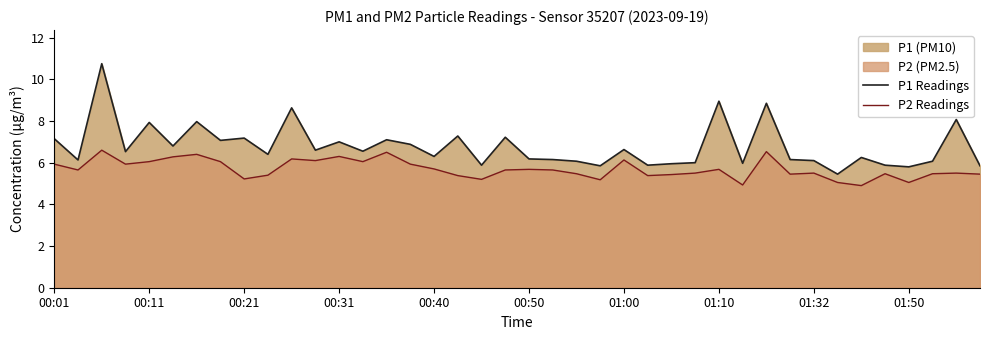

Where does the P1 Readings series first go above 6?

00:01